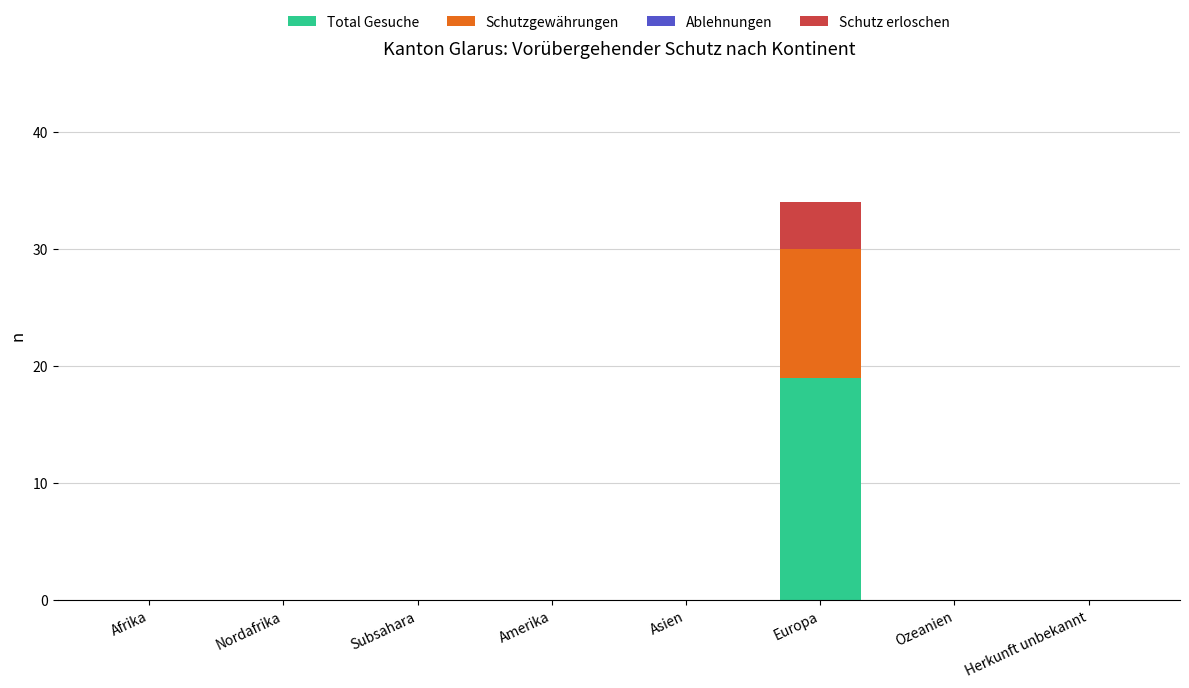

Is it true that Total Gesuche equals -13 at Asien?

False